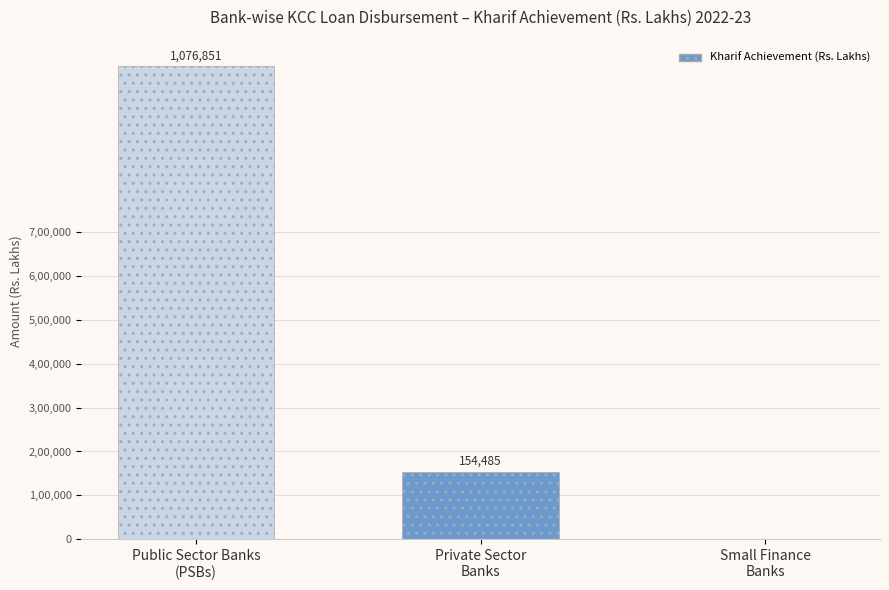

What is the maximum value shown in the chart?

1076851.0